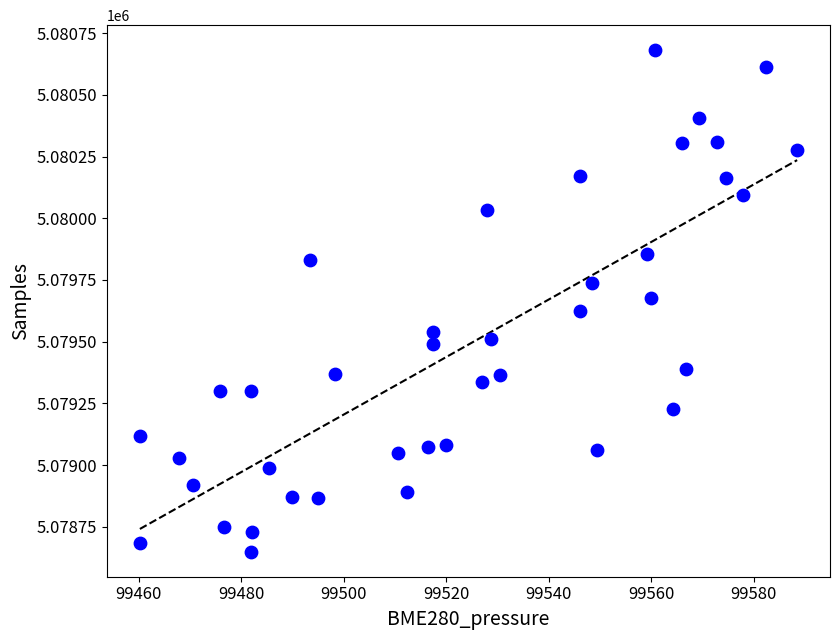

What is the range of Y values (max minus min)?

2032